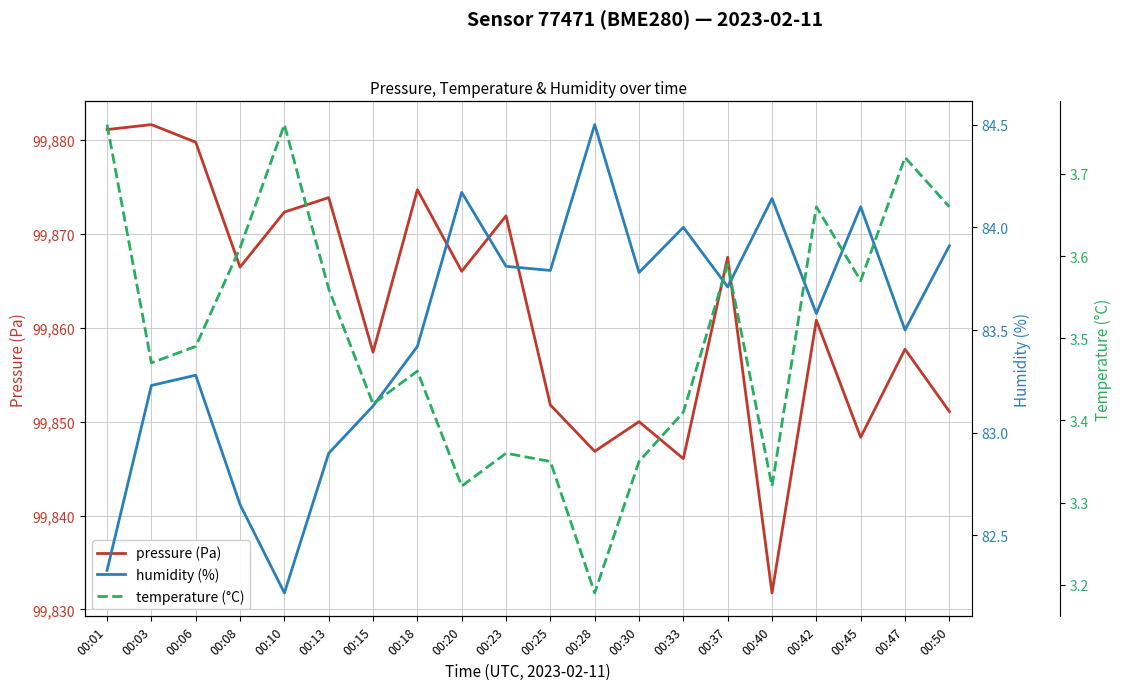

How many lines are shown in the chart?

3